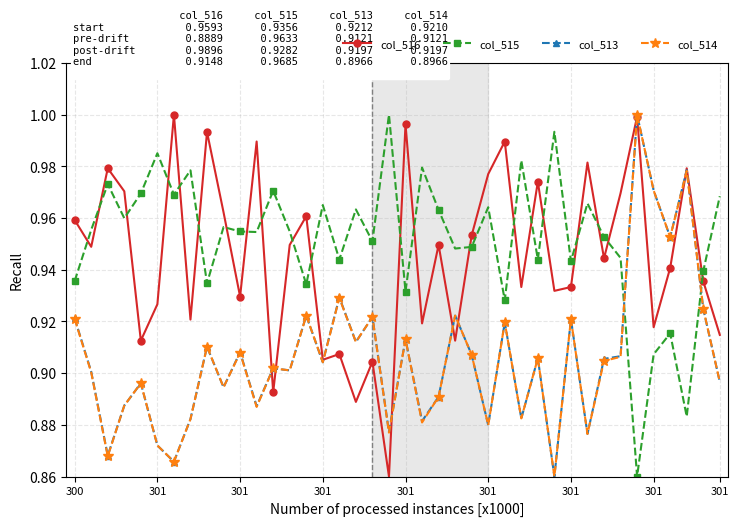

At how many categories does at least one series exceed 0?

40